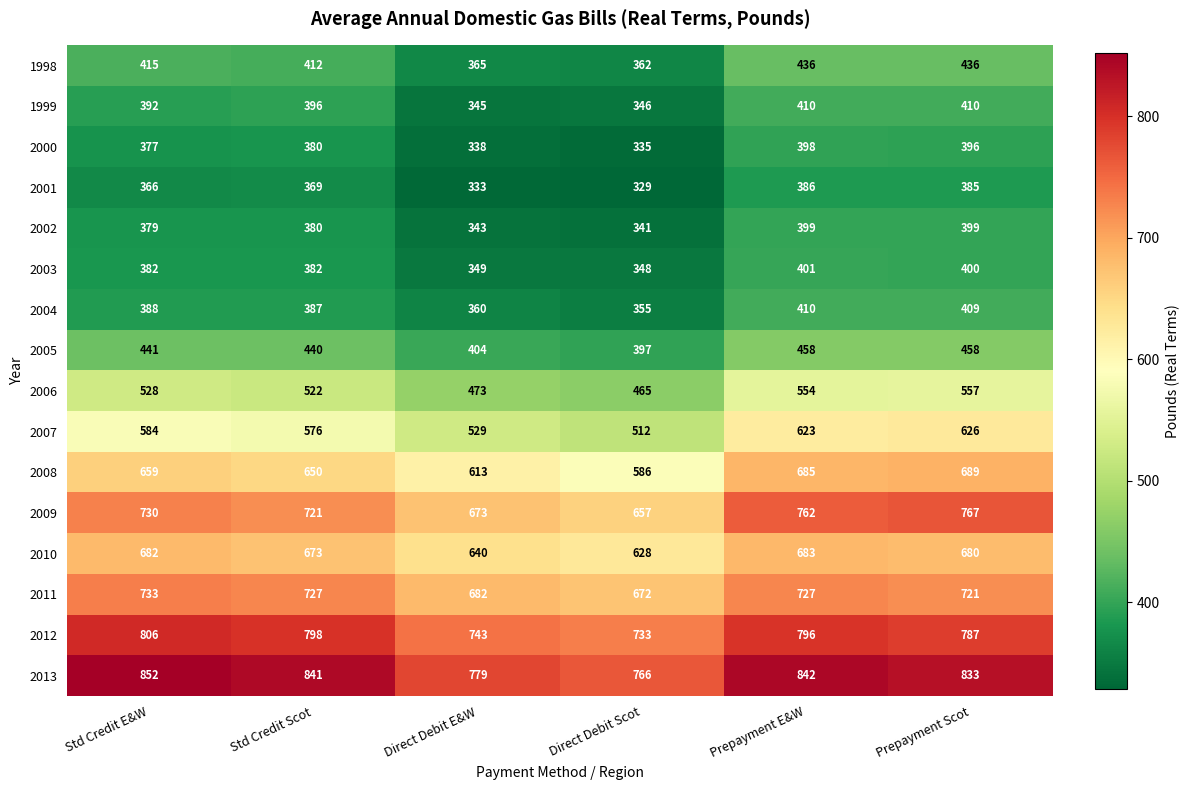

What is the difference between the maximum and second lowest values in the 2010 series?

43